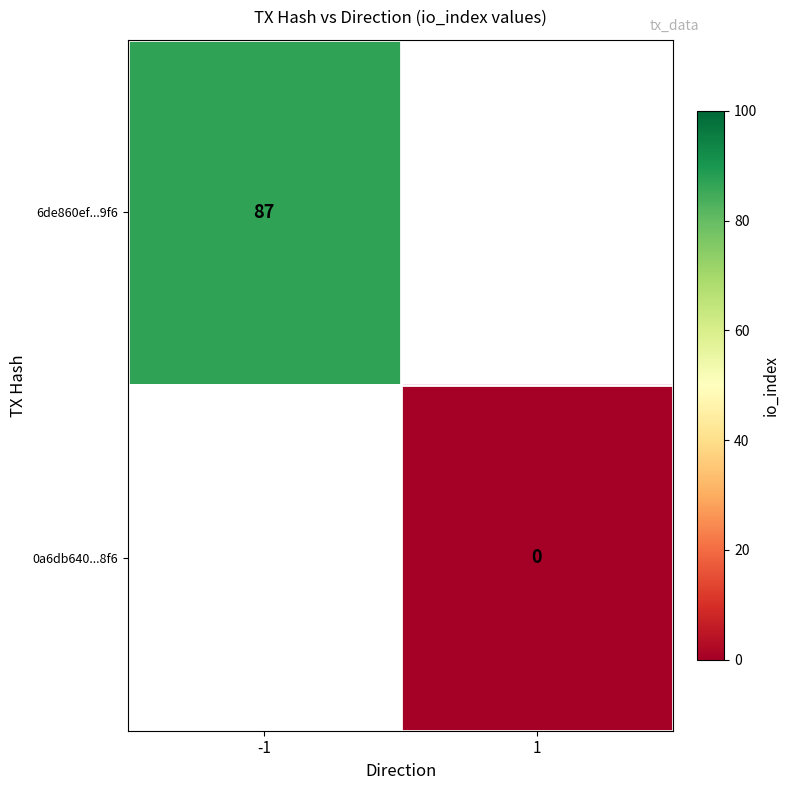

Is it true that 6de860ef...9f6 equals 87 at -1?

True